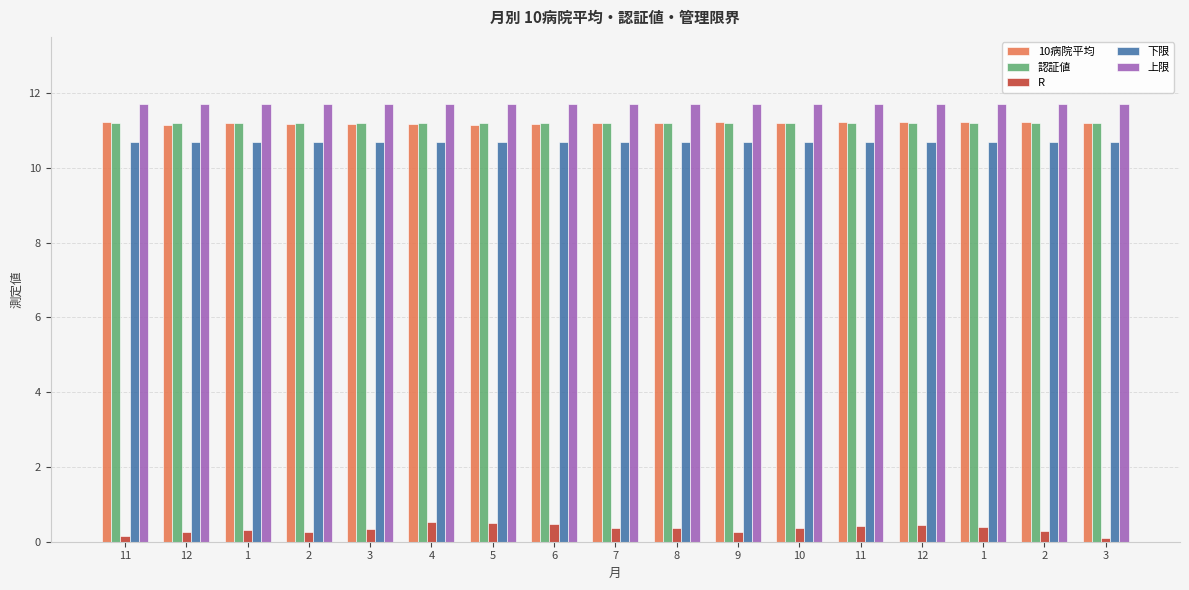

At which label is 認証値 closest to 11?

11